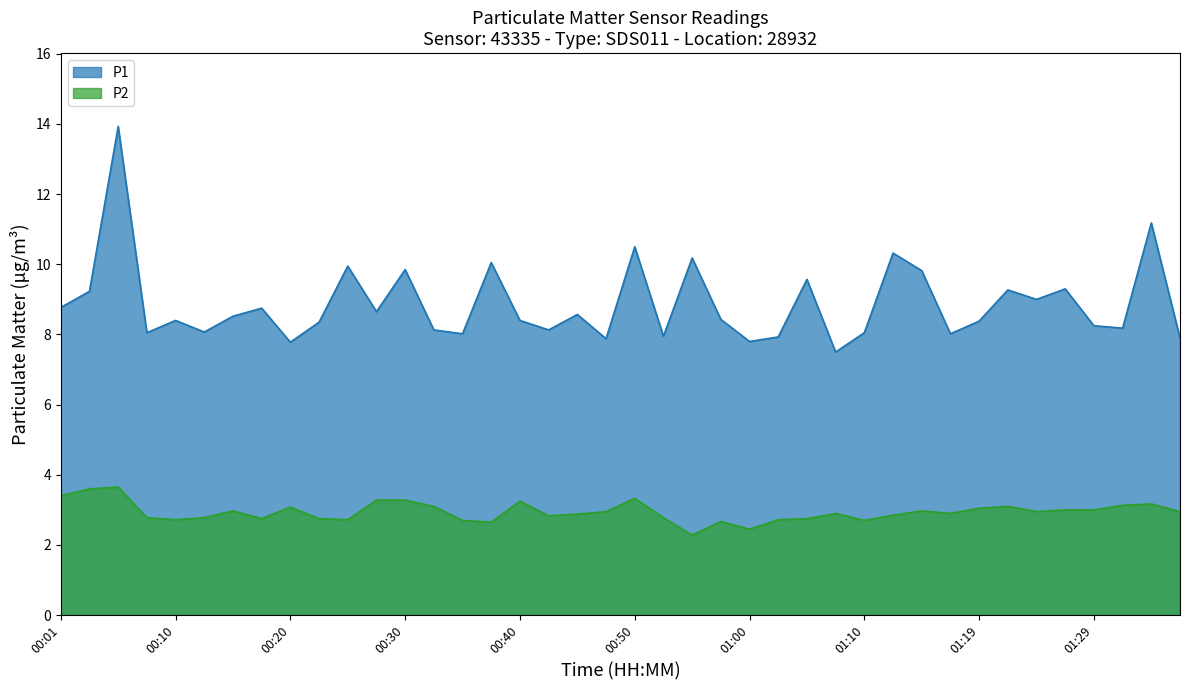

Reading right to left, transcribe all the data shown in this chart.

P1: 01:37=7.9	01:34=11.2	01:32=8.2	01:29=8.2	01:27=9.3	01:24=9.0	01:22=9.3	01:19=8.4	01:17=8.0	01:14=9.8	01:12=10.3	01:10=8.1	01:07=7.5	01:05=9.6	01:02=7.9	01:00=7.8	00:57=8.4	00:55=10.2	00:52=8.0	00:50=10.5	00:47=7.9	00:45=8.6	00:42=8.1	00:40=8.4	00:37=10.1	00:35=8.0	00:33=8.1	00:30=9.8	00:28=8.7	00:25=9.9	00:23=8.3	00:20=7.8	00:18=8.8	00:15=8.5	00:13=8.1	00:10=8.4	00:08=8.1	00:06=13.9	00:03=9.2	00:01=8.8
P2: 01:37=3.0	01:34=3.2	01:32=3.1	01:29=3.0	01:27=3.0	01:24=3.0	01:22=3.1	01:19=3.0	01:17=2.9	01:14=3.0	01:12=2.9	01:10=2.7	01:07=2.9	01:05=2.8	01:02=2.7	01:00=2.5	00:57=2.7	00:55=2.3	00:52=2.8	00:50=3.3	00:47=3.0	00:45=2.9	00:42=2.8	00:40=3.2	00:37=2.6	00:35=2.7	00:33=3.1	00:30=3.3	00:28=3.3	00:25=2.7	00:23=2.8	00:20=3.1	00:18=2.8	00:15=3.0	00:13=2.8	00:10=2.7	00:08=2.8	00:06=3.6	00:03=3.6	00:01=3.4